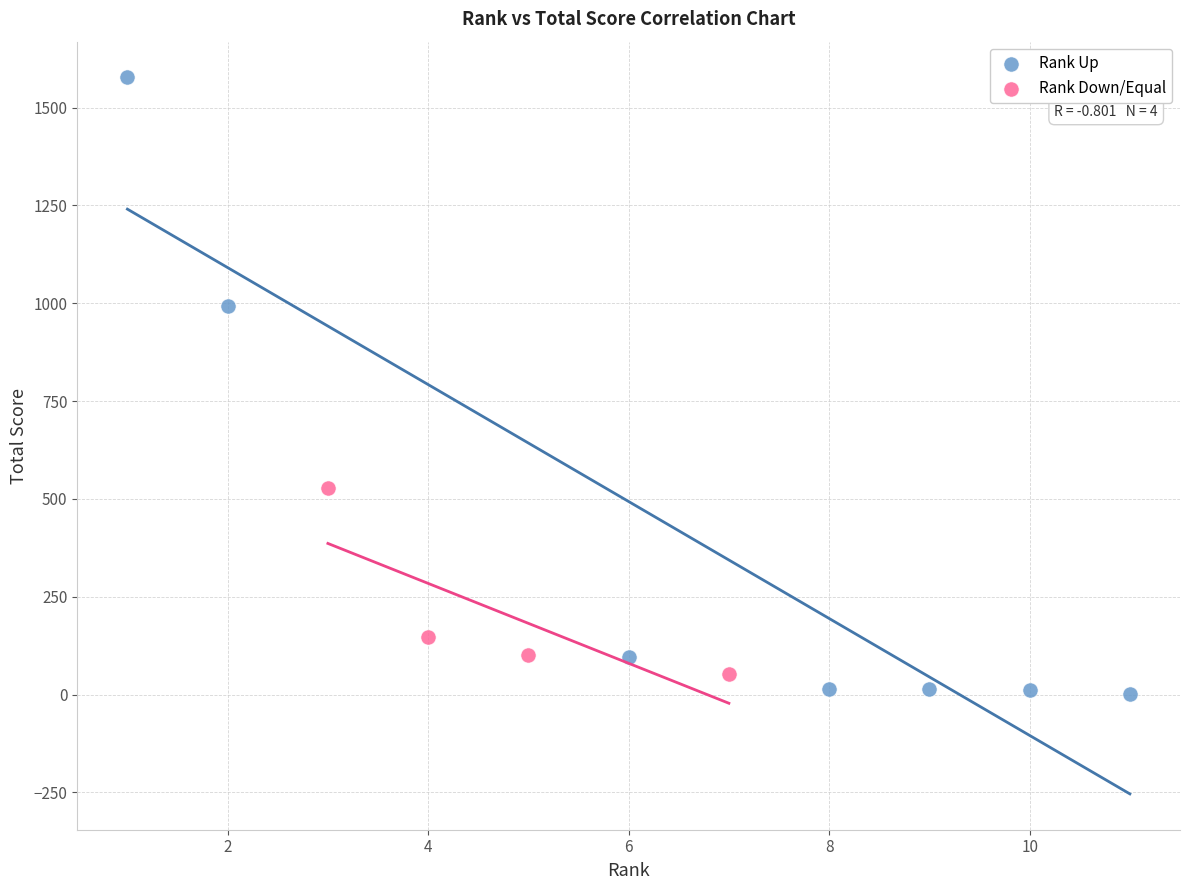

Which series has the largest Y range (max minus min)?

Rank Up